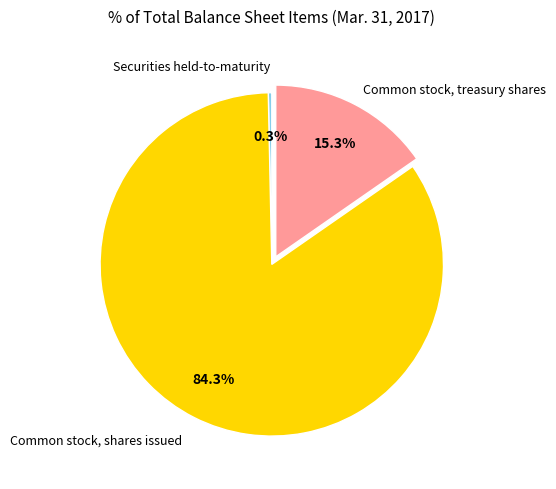

Is there a majority slice in this chart?

Yes